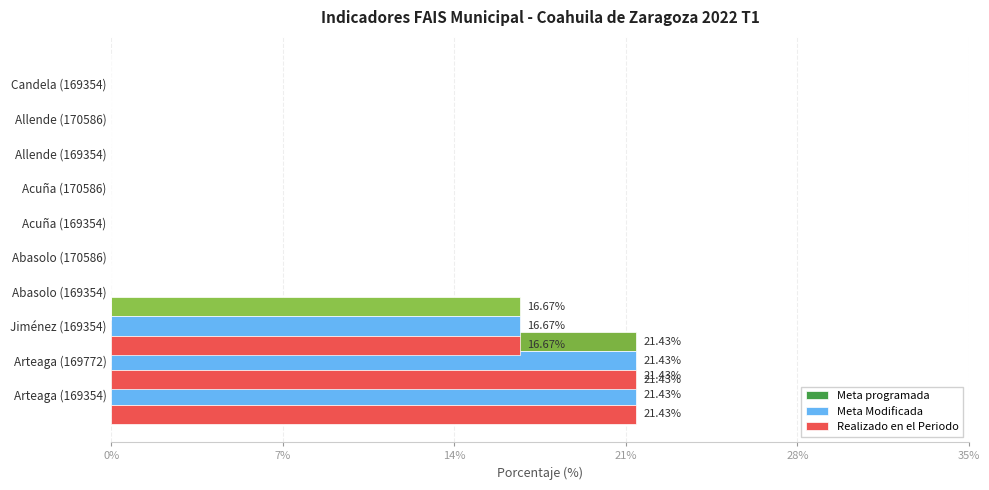

Rank the series by their maximum value, from lowest to highest.

Meta programada, Meta Modificada, Realizado en el Periodo